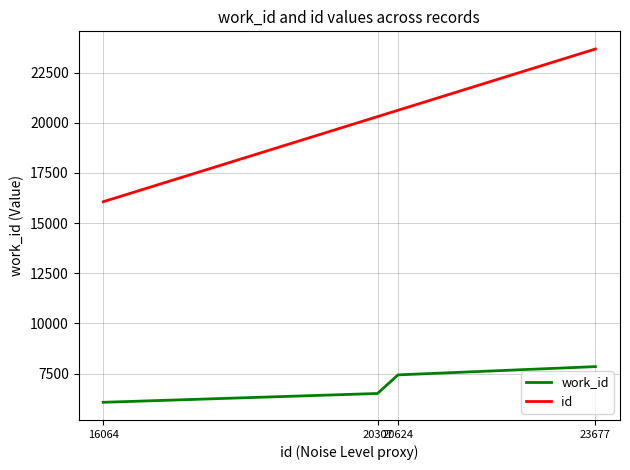

What is the approximate value of work_id at 16064?

6066